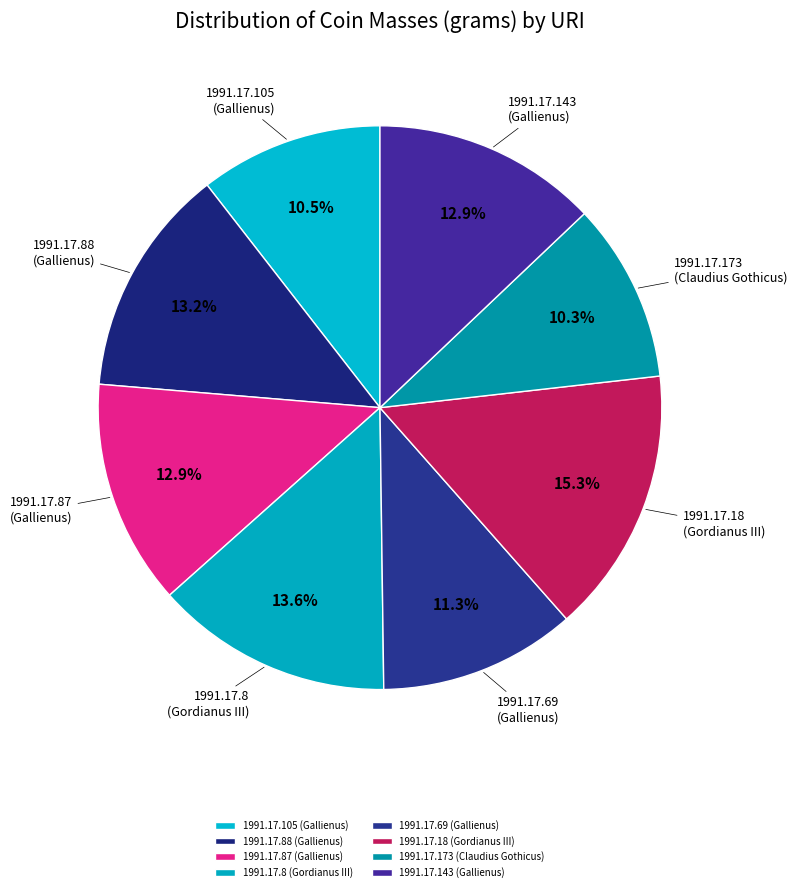

Which category has the biggest portion of the pie?

1991.17.18 (Gordianus III)